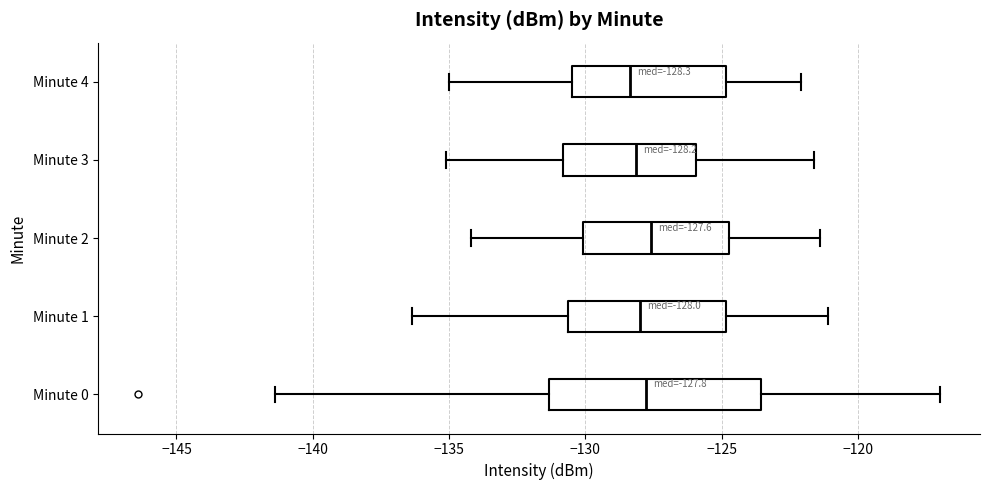

Which box is the widest, from its left edge to its right edge?

Minute 0